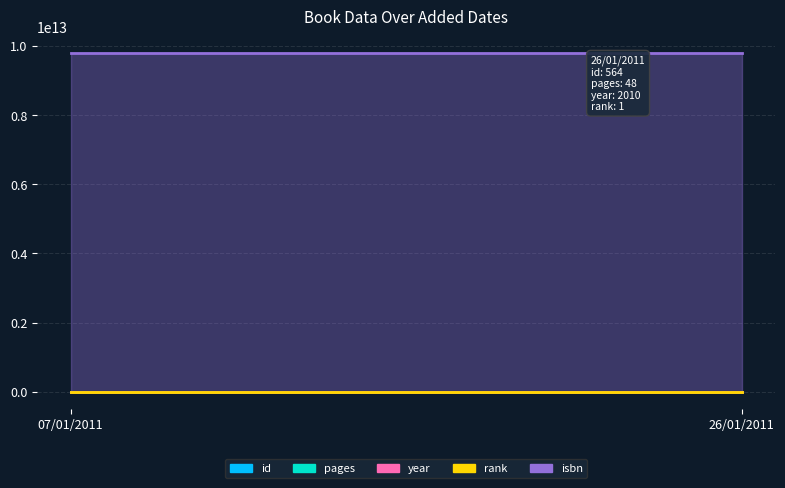

At which label is rank closest to 1?

07/01/2011